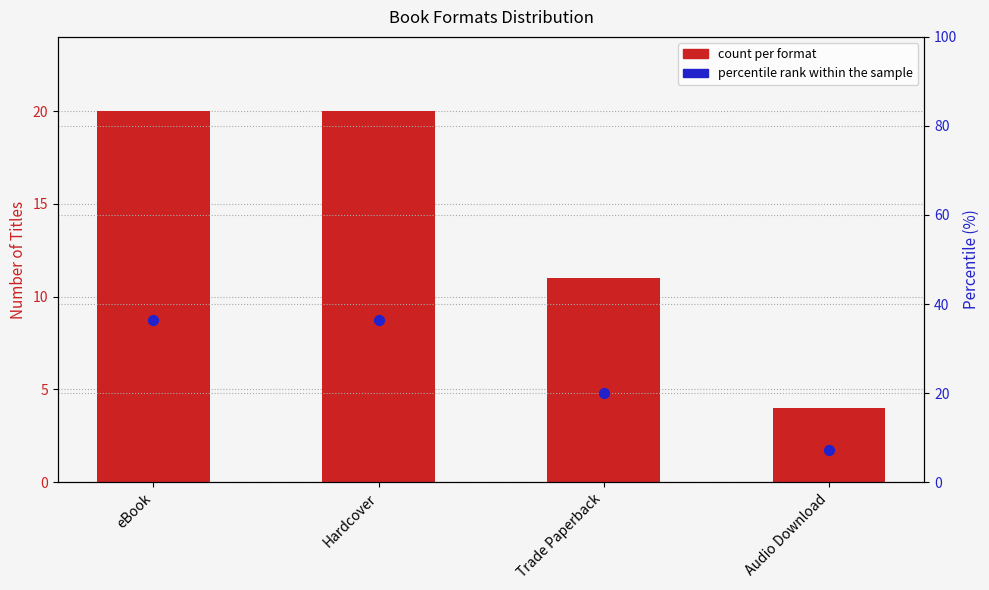

Which series has the largest Y range (max minus min)?

percentile rank within the sample